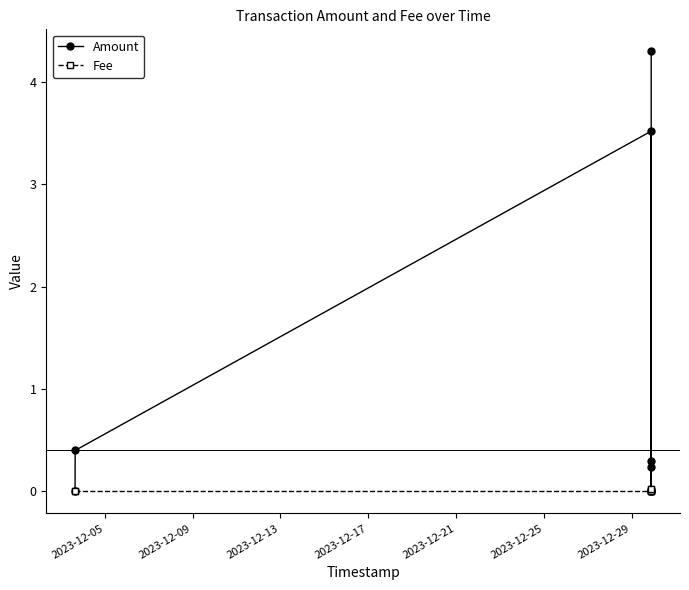

Which series has the largest range (max minus min)?

Amount